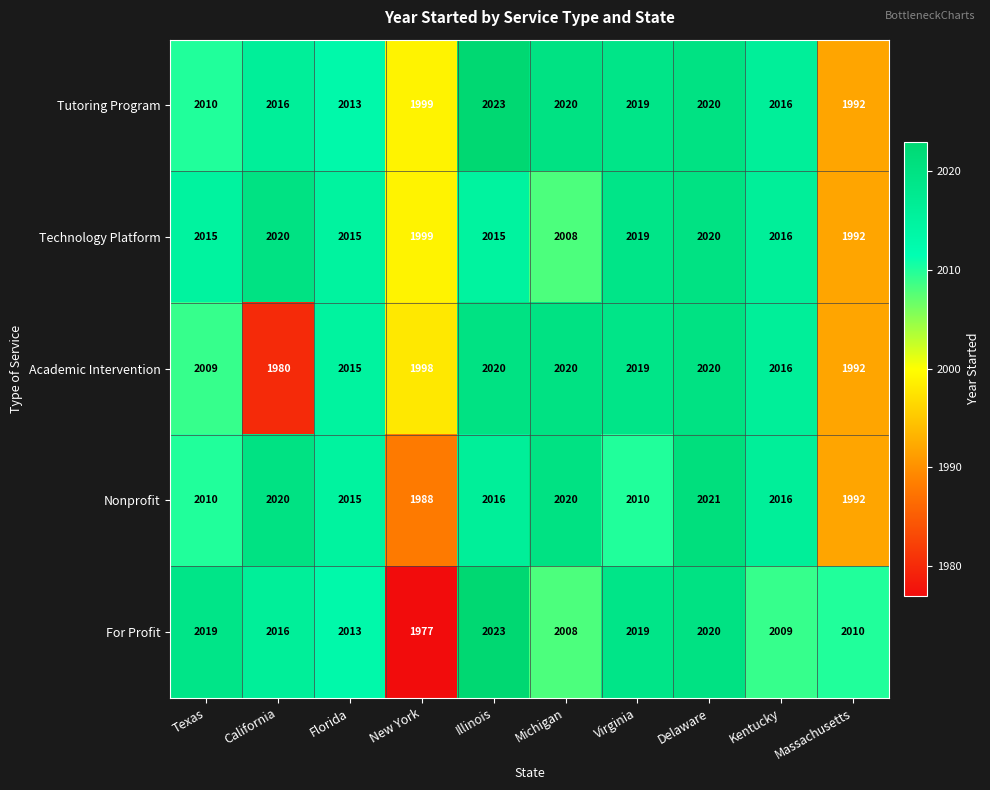

How many series are shown in this chart?

5